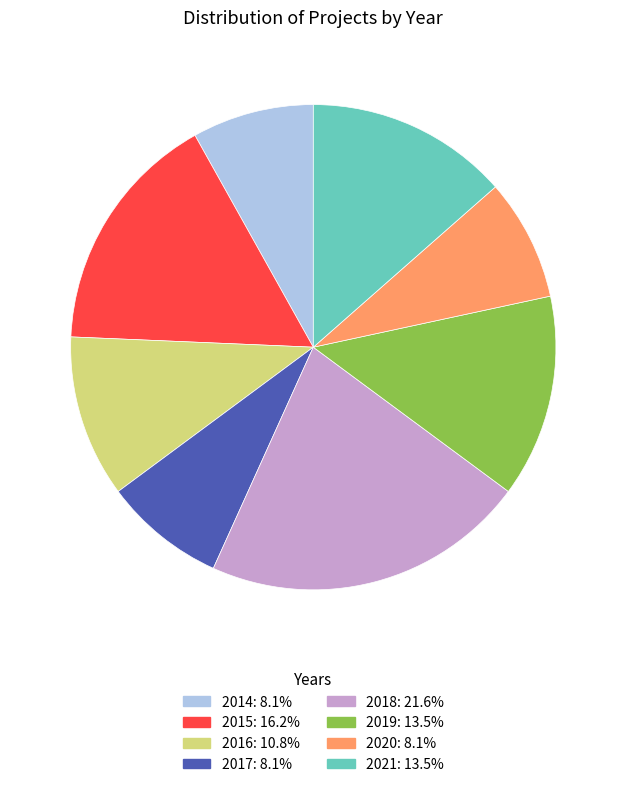

Is 2018 the majority of the pie?

No